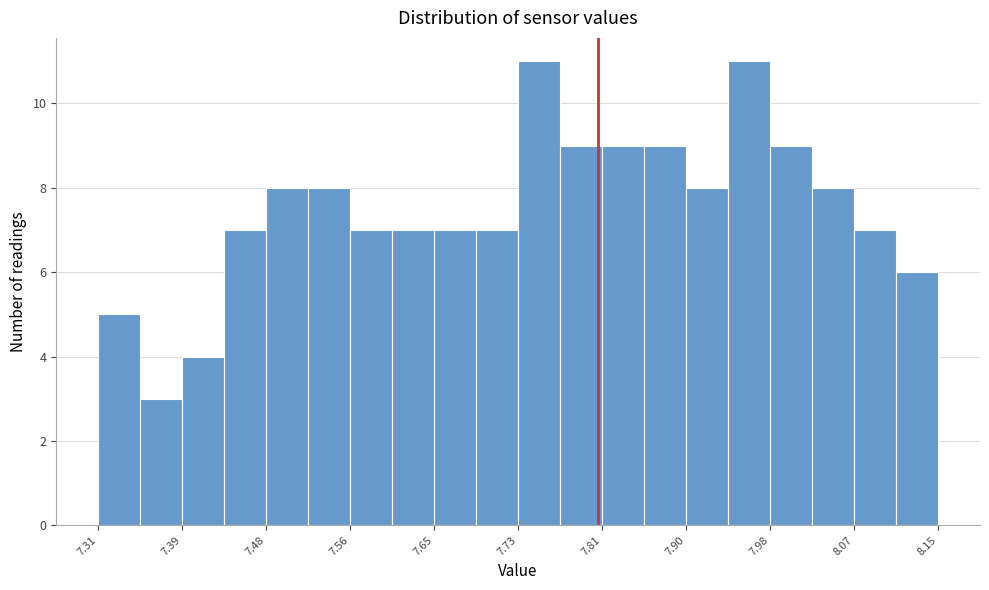

How tall is the bar that spans 7.352 to 7.394 on the x-axis? Neither the bar edges nor the heights are printed on the chart, so give them approximately, as read against the axes.

3